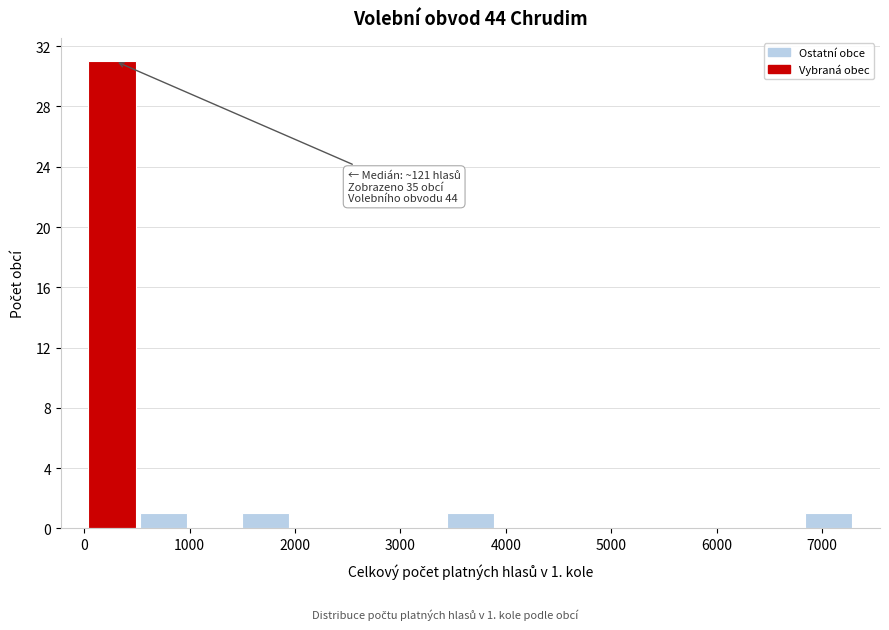

Which range on the x-axis has the tallest bar?

0 to 500